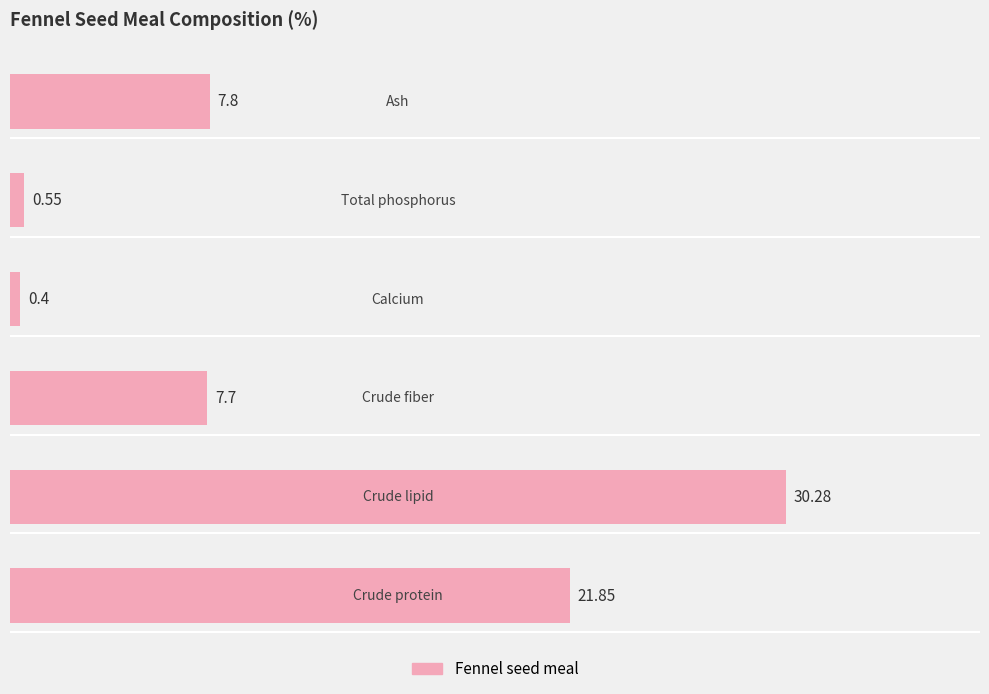

What is the difference between the maximum and minimum values?

29.9